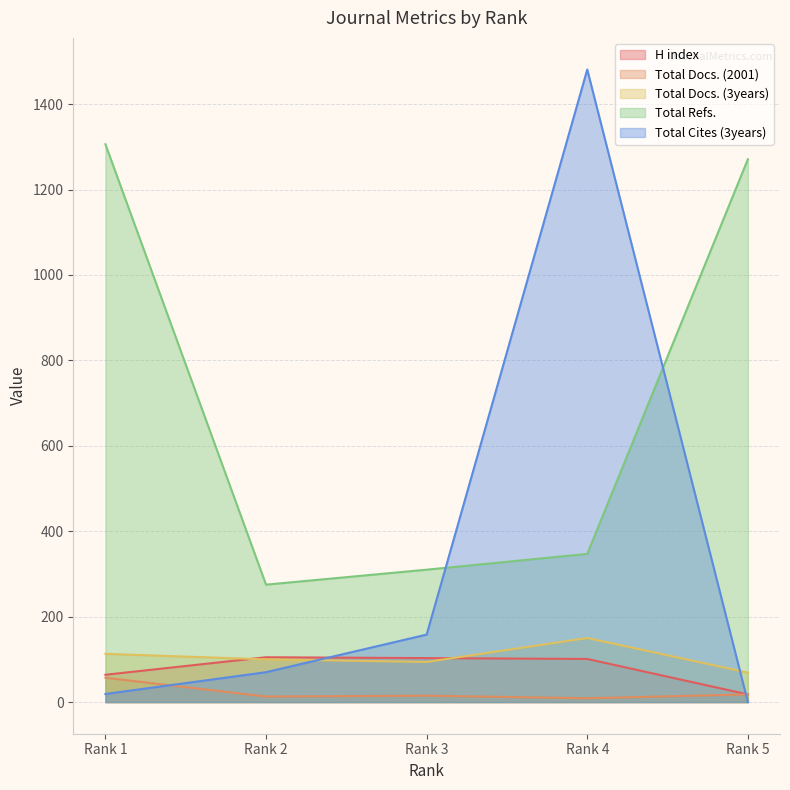

Which has a higher value, Rank 4 or Rank 1?

Rank 4